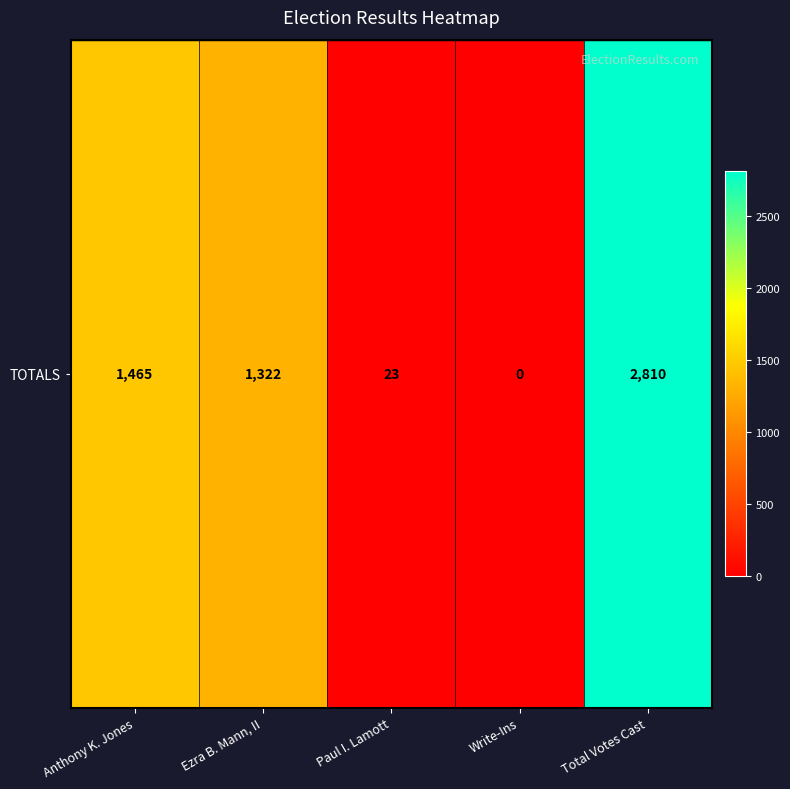

Which category has the lowest value across all series?

Write-Ins